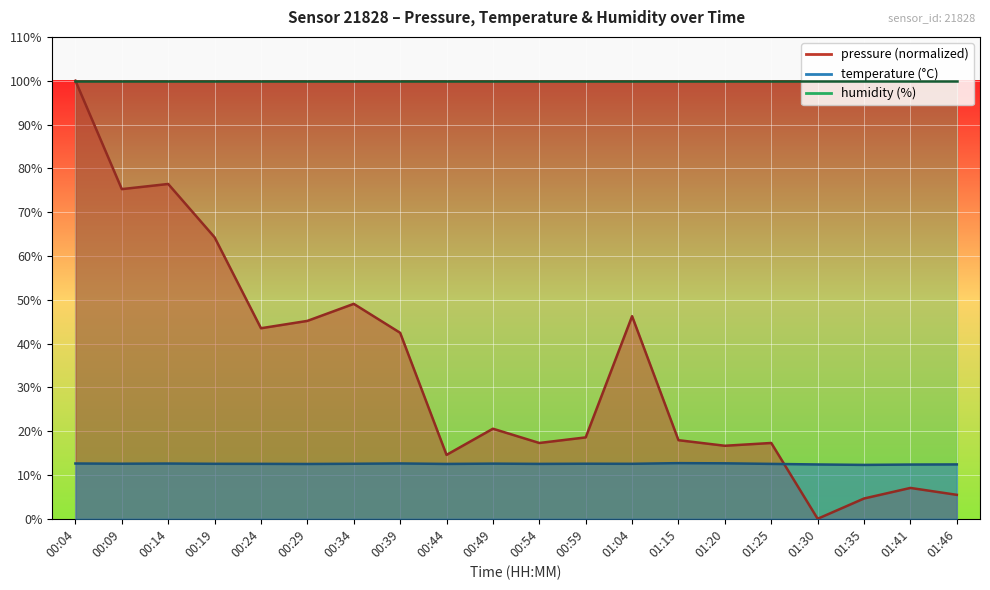

Which category has the highest value in the temperature series?

01:15